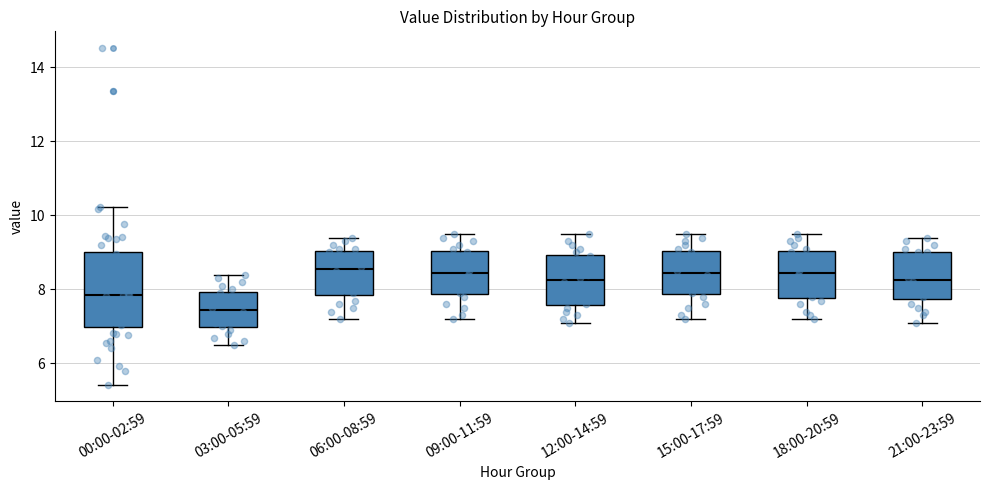

Which box's median line is the lowest?

03:00-05:59